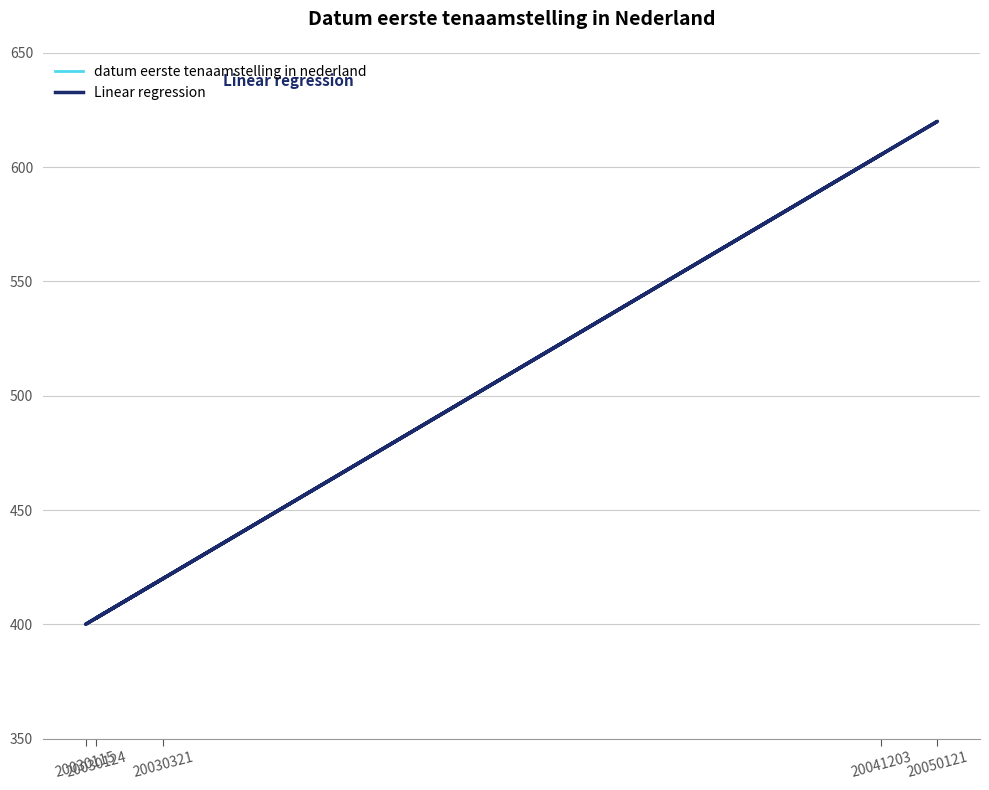

What is the minimum value for Linear regression?

400.0